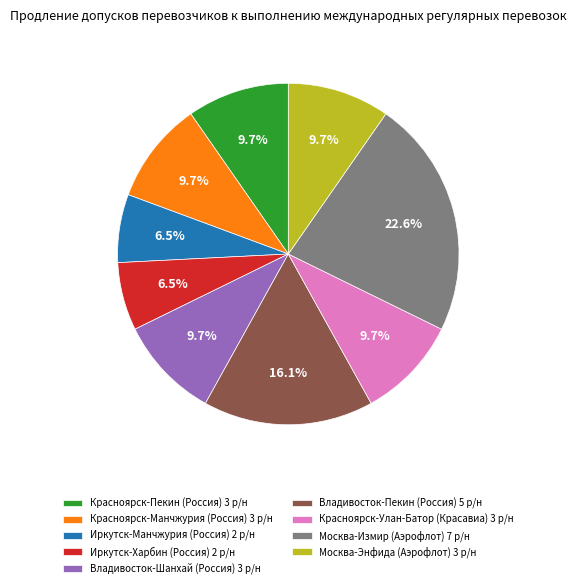

Is Владивосток-Шанхай (Россия) 3 р/н the majority of the pie?

No